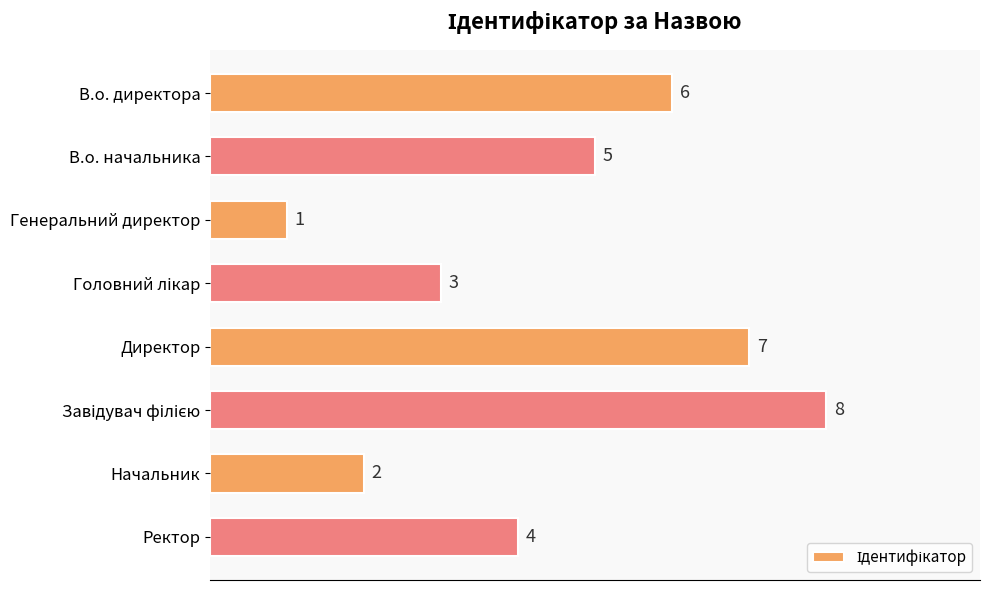

What is the difference between the maximum and second lowest values?

6